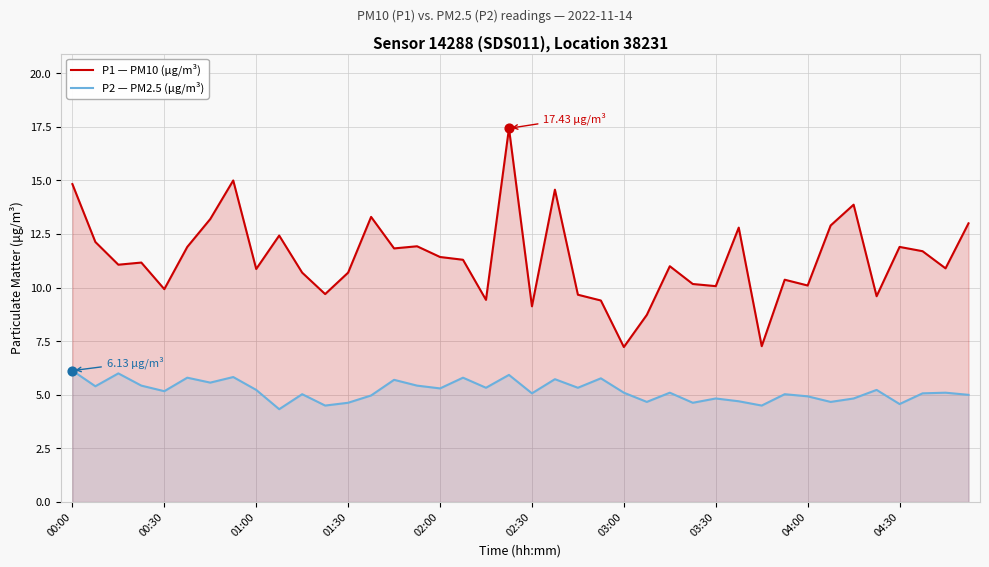

What is the total value across all series at 04:00?

15.0